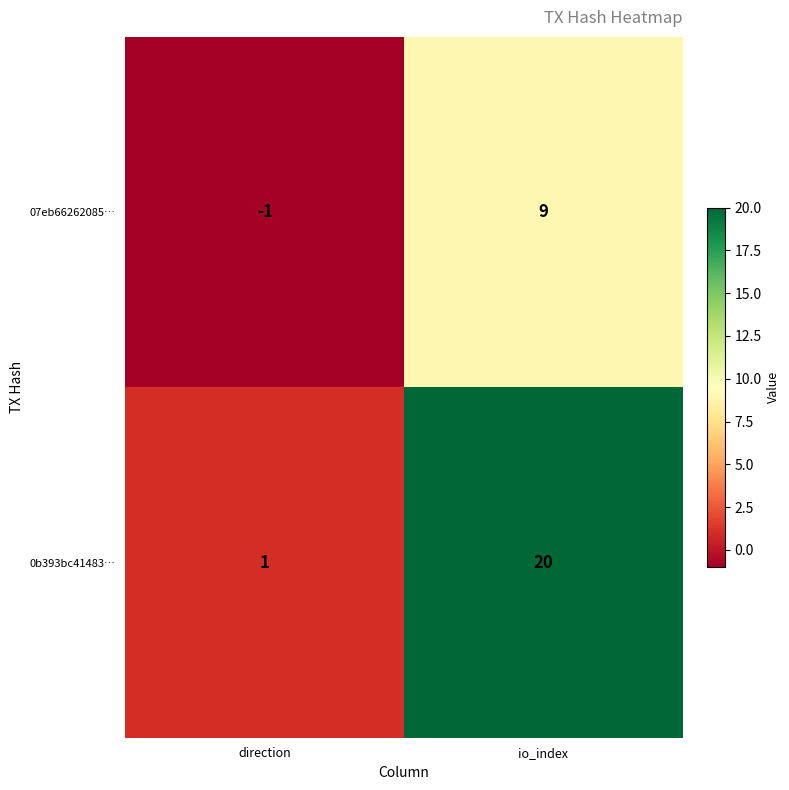

Which label corresponds to the largest value in the chart?

io_index